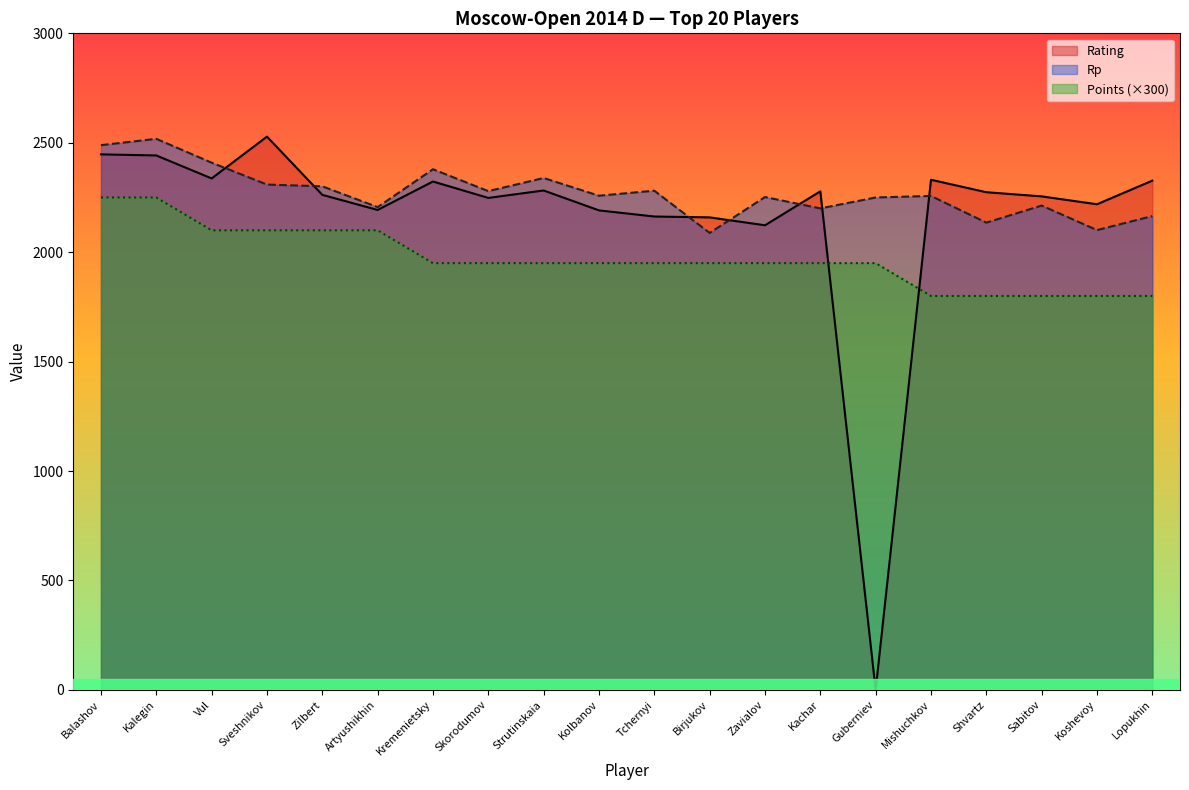

Which label corresponds to the smallest value in the chart?

Guberniev